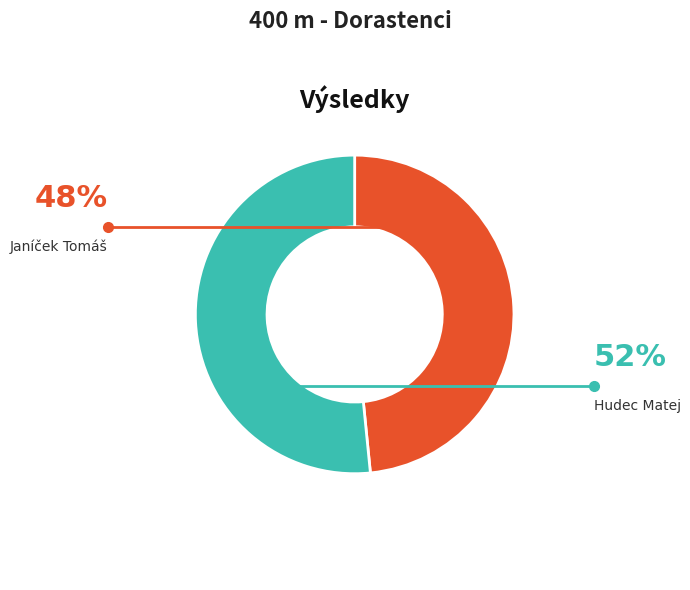

To the nearest percent, what is the difference between the largest and smallest slice percentages?

3%